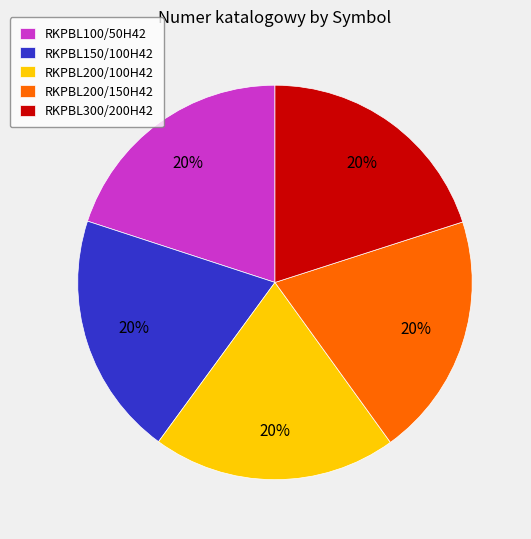

True or false: RKPBL200/100H42 accounts for 13% of the total.

False